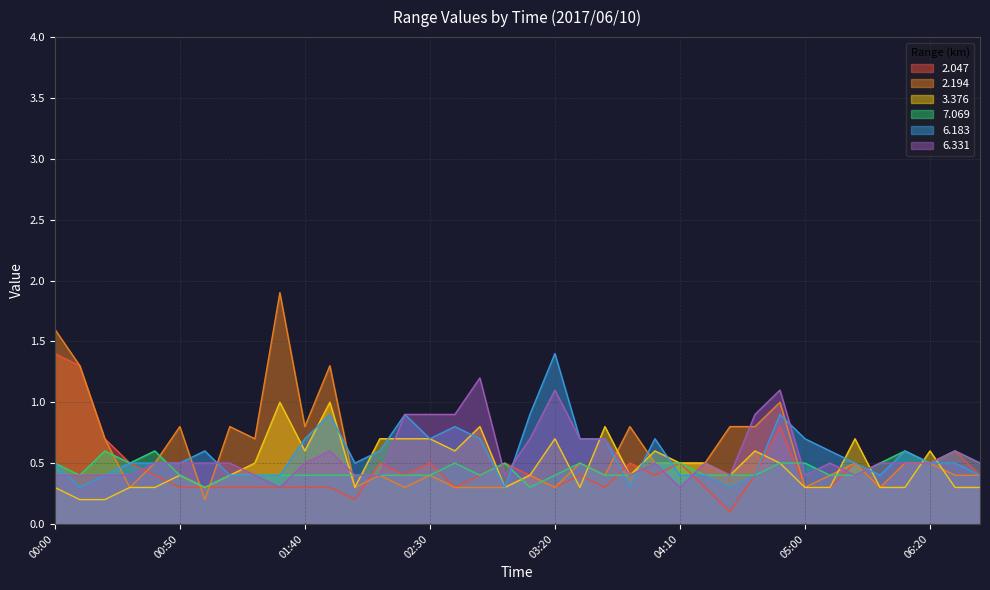

Reading left to right, what are all the values shown in this chart?

  2.047: 1.4	1.3	0.7	0.5	0.4	0.3	0.3	0.3	0.3	0.3	0.3	0.3	0.2	0.5	0.4	0.5	0.3	0.4	0.5	0.4	0.3	0.4	0.3	0.5	0.4	0.5	0.3	0.1	0.4	0.8	0.3	0.3	0.5	0.3	0.5	0.5	0.6	0.4
  2.194: 1.6	1.3	0.7	0.3	0.5	0.8	0.2	0.8	0.7	1.9	0.8	1.3	0.3	0.4	0.3	0.4	0.3	0.3	0.3	0.4	0.3	0.5	0.4	0.8	0.5	0.5	0.5	0.8	0.8	1.0	0.3	0.4	0.5	0.3	0.5	0.5	0.4	0.4
  3.376: 0.3	0.2	0.2	0.3	0.3	0.4	0.3	0.4	0.5	1.0	0.6	1.0	0.3	0.7	0.7	0.7	0.6	0.8	0.3	0.4	0.7	0.3	0.8	0.4	0.6	0.5	0.5	0.4	0.6	0.5	0.3	0.3	0.7	0.3	0.3	0.6	0.3	0.3
  7.069: 0.5	0.4	0.6	0.5	0.6	0.4	0.3	0.4	0.4	0.4	0.4	0.4	0.4	0.4	0.4	0.4	0.5	0.4	0.5	0.3	0.4	0.5	0.4	0.4	0.5	0.5	0.4	0.4	0.4	0.5	0.5	0.4	0.4	0.5	0.6	0.5	0.6	0.5
  6.183: 0.5	0.3	0.4	0.5	0.5	0.5	0.6	0.4	0.4	0.4	0.7	0.9	0.5	0.6	0.9	0.7	0.8	0.7	0.3	0.9	1.4	0.7	0.7	0.3	0.7	0.4	0.4	0.3	0.4	0.9	0.7	0.6	0.5	0.4	0.6	0.5	0.5	0.4
  6.331: 0.4	0.4	0.4	0.4	0.5	0.5	0.5	0.5	0.4	0.3	0.5	0.6	0.4	0.4	0.9	0.9	0.9	1.2	0.4	0.7	1.1	0.7	0.7	0.4	0.5	0.3	0.5	0.4	0.9	1.1	0.4	0.5	0.4	0.5	0.5	0.5	0.6	0.5